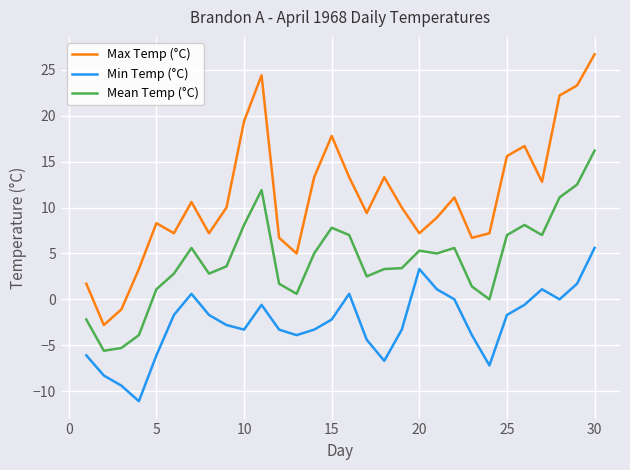

Which series has the largest total across all categories?

Max Temp (°C)